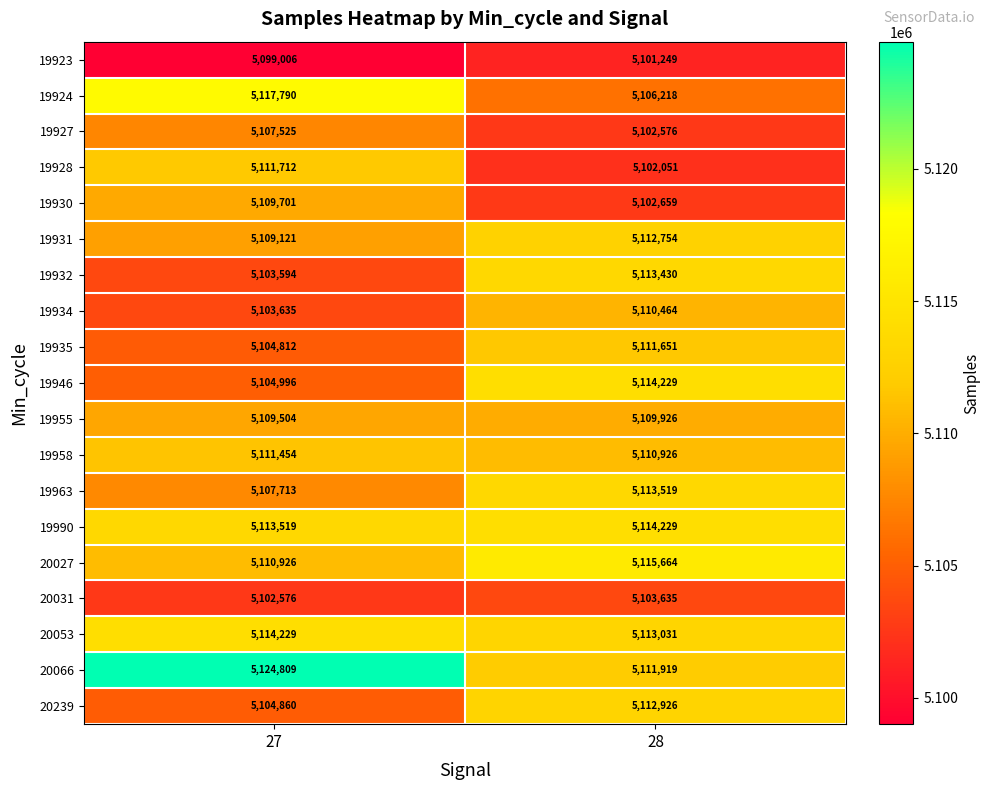

Which series changed the most between 27 and 28?

20066